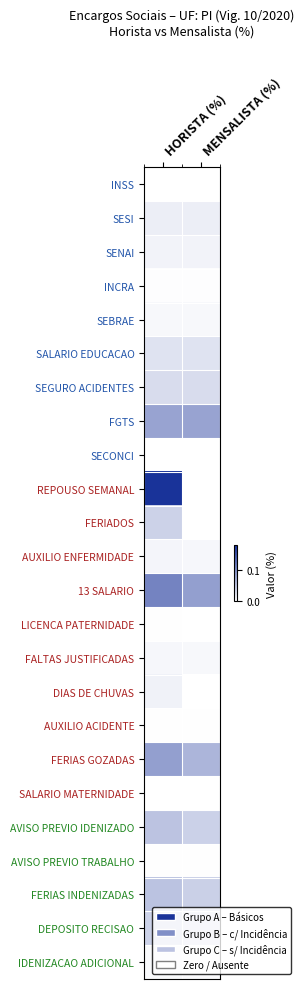

Reading right to left, extract all data points from this chart.

INSS: MENSALISTA (%)=0.0	HORISTA (%)=0.0
SESI: MENSALISTA (%)=0.0	HORISTA (%)=0.0
SENAI: MENSALISTA (%)=0.0	HORISTA (%)=0.0
INCRA: MENSALISTA (%)=0.0	HORISTA (%)=0.0
SEBRAE: MENSALISTA (%)=0.0	HORISTA (%)=0.0
SALARIO EDUCACAO: MENSALISTA (%)=0.0	HORISTA (%)=0.0
SEGURO ACIDENTES: MENSALISTA (%)=0.0	HORISTA (%)=0.0
FGTS: MENSALISTA (%)=0.1	HORISTA (%)=0.1
SECONCI: MENSALISTA (%)=0.0	HORISTA (%)=0.0
REPOUSO SEMANAL: MENSALISTA (%)=0.0	HORISTA (%)=0.2
FERIADOS: MENSALISTA (%)=0.0	HORISTA (%)=0.0
AUXILIO ENFERMIDADE: MENSALISTA (%)=0.0	HORISTA (%)=0.0
13 SALARIO: MENSALISTA (%)=0.1	HORISTA (%)=0.1
LICENCA PATERNIDADE: MENSALISTA (%)=0.0	HORISTA (%)=0.0
FALTAS JUSTIFICADAS: MENSALISTA (%)=0.0	HORISTA (%)=0.0
DIAS DE CHUVAS: MENSALISTA (%)=0.0	HORISTA (%)=0.0
AUXILIO ACIDENTE: MENSALISTA (%)=0.0	HORISTA (%)=0.0
FERIAS GOZADAS: MENSALISTA (%)=0.1	HORISTA (%)=0.1
SALARIO MATERNIDADE: MENSALISTA (%)=0.0	HORISTA (%)=0.0
AVISO PREVIO IDENIZADO: MENSALISTA (%)=0.0	HORISTA (%)=0.1
AVISO PREVIO TRABALHO: MENSALISTA (%)=0.0	HORISTA (%)=0.0
FERIAS INDENIZADAS: MENSALISTA (%)=0.0	HORISTA (%)=0.1
DEPOSITO RECISAO: MENSALISTA (%)=0.0	HORISTA (%)=0.0
IDENIZACAO ADICIONAL: MENSALISTA (%)=0.0	HORISTA (%)=0.0